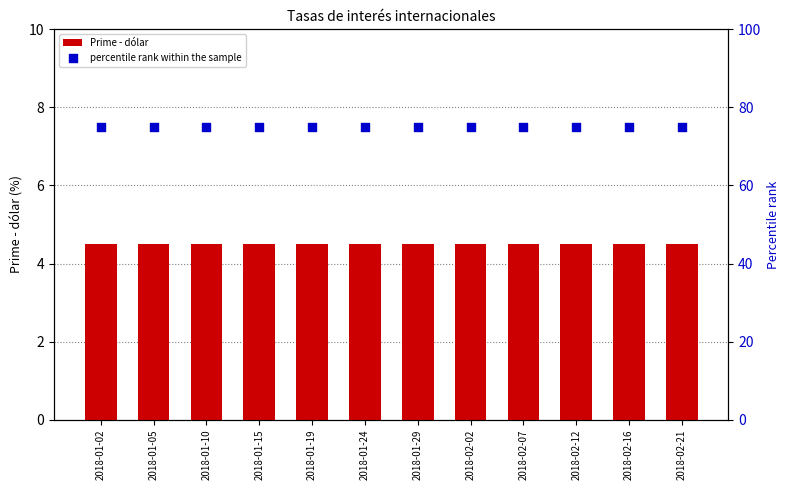

Which series contains the highest Y value?

percentile rank within the sample